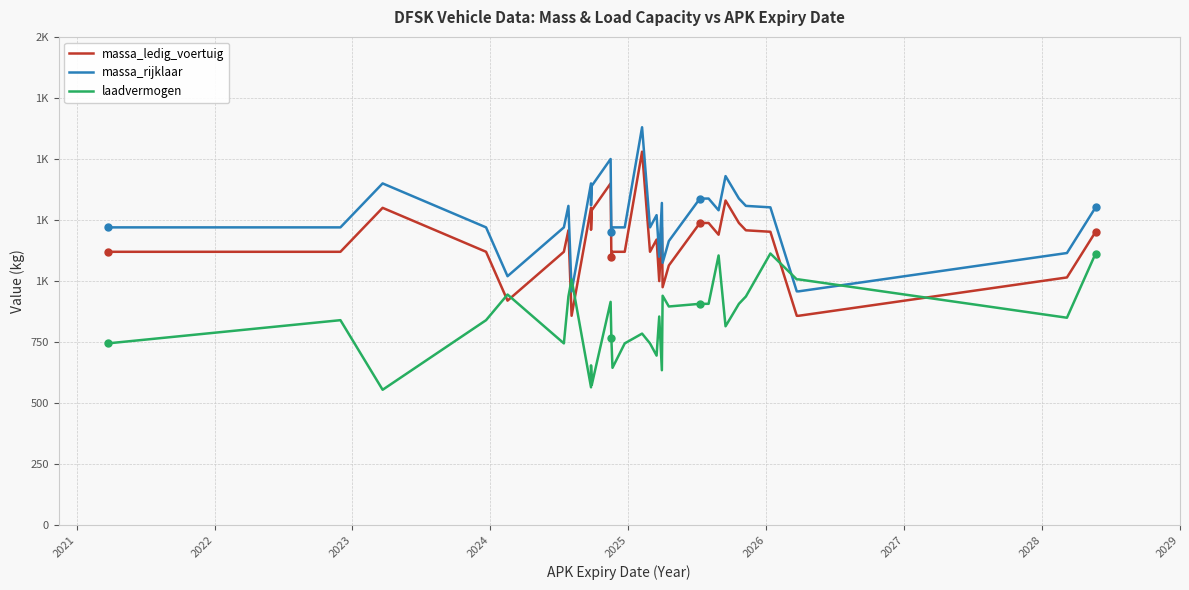

Reading left to right, what are all the values shown in this chart?

massa_ledig_voertuig: 1120	1120	1300	1120	920	1120	1208	858	1300	1210	1290	1400	1100	1120	1120	1530	1120	1170	1170	1100	1000	1220	975	1064	1238	1238	1190	1330	1238	1208	1202	1202	858	858	1015	1202	1202
massa_rijklaar: 1220	1220	1400	1220	1020	1220	1308	958	1400	1310	1390	1500	1200	1220	1220	1630	1220	1270	1270	1200	1100	1320	1075	1164	1338	1338	1290	1430	1338	1308	1302	1302	958	958	1115	1302	1302
laadvermogen: 745	840	555	840	945	745	937	1007	565	655	575	915	765	645	745	785	745	695	695	765	855	635	940	896	907	907	1105	815	907	937	1113	1113	1007	1007	850	1113	1113